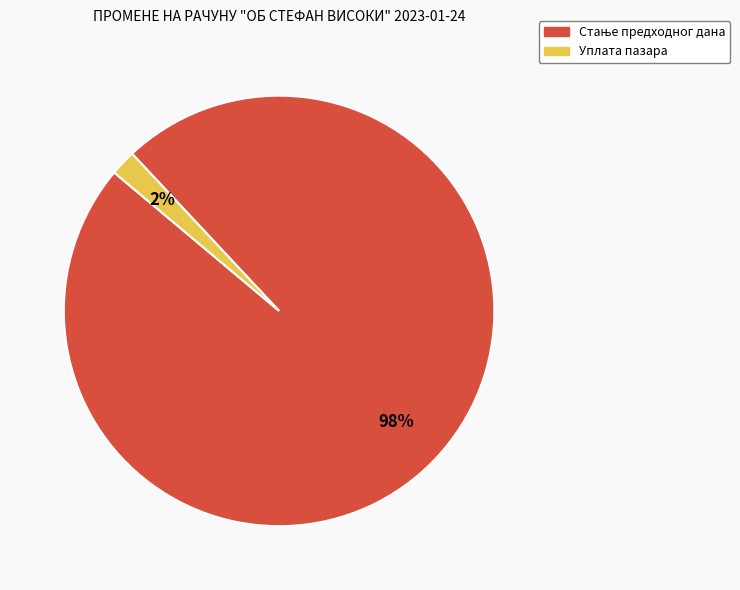

What is the smallest slice in the pie chart?

Уплата пазара